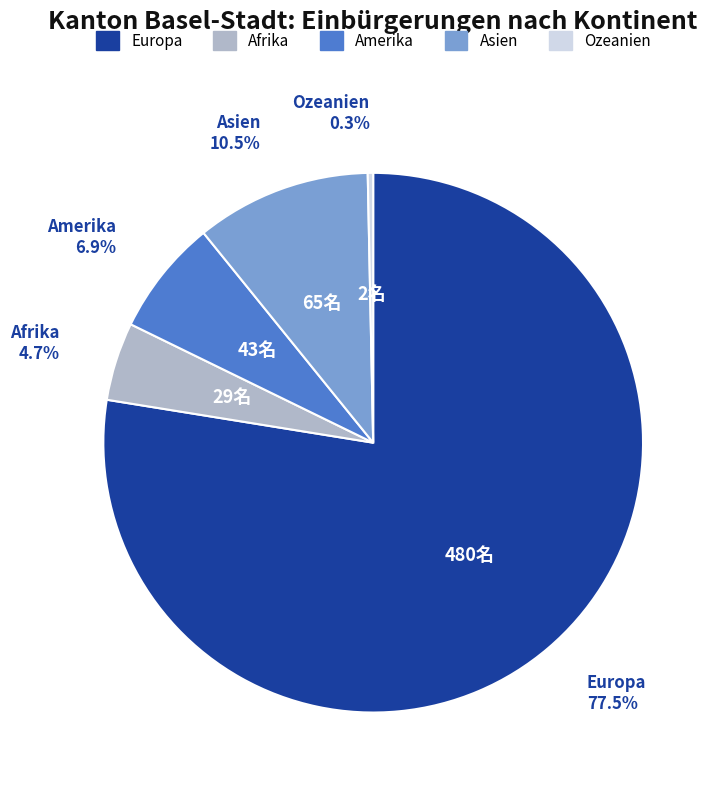

Which has a higher value, Amerika or Europa?

Europa